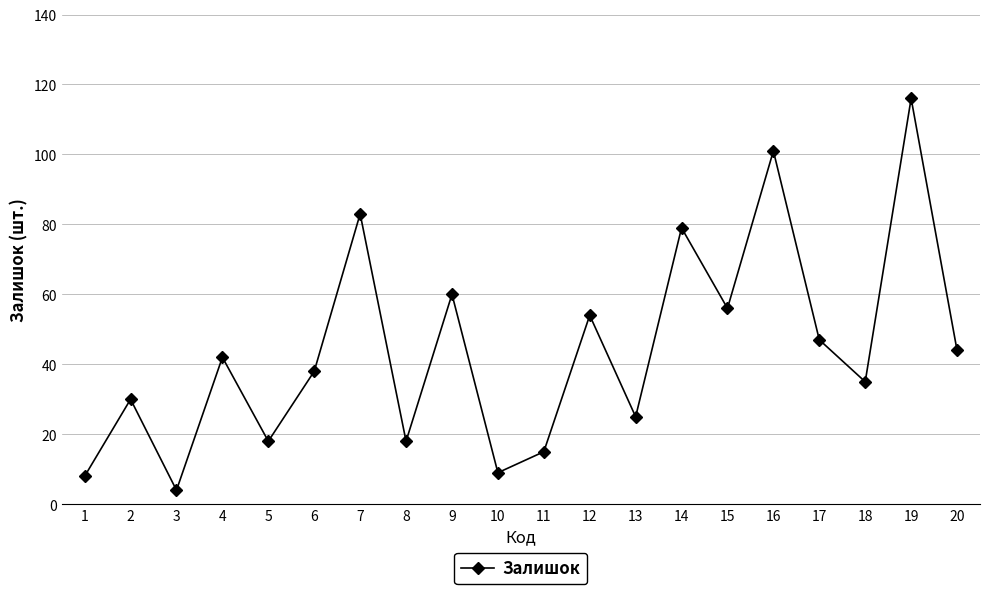

What is the value of the 6th point from the left?

38